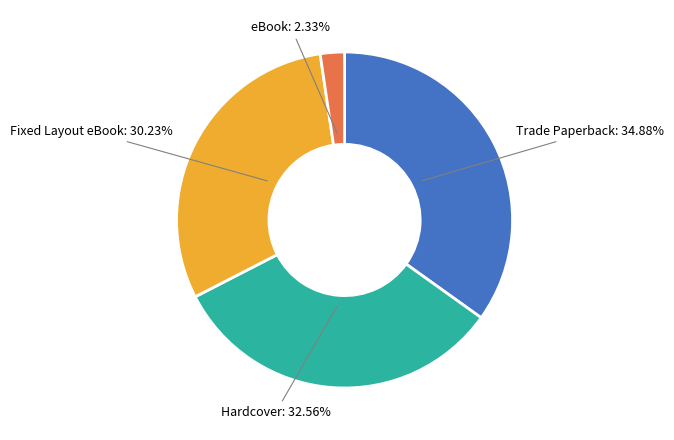

True or false: Trade Paperback accounts for 47% of the total.

False